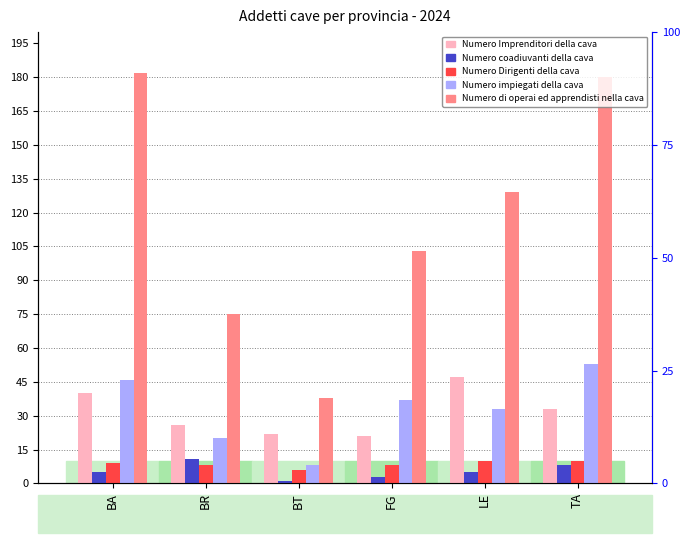

Between BA and LE, which is larger?

LE